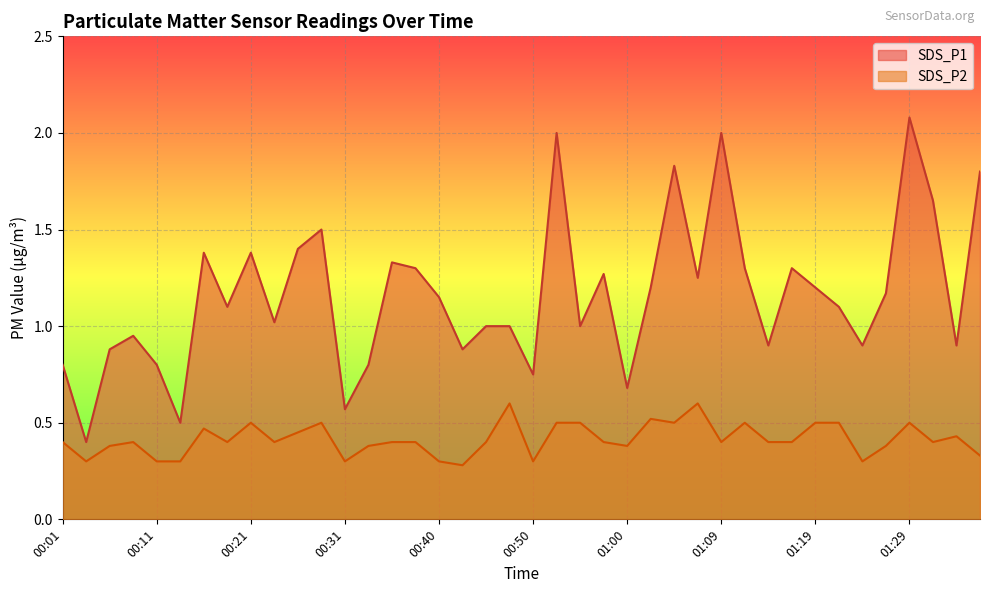

What are all the series names shown in the legend?

SDS_P1, SDS_P2